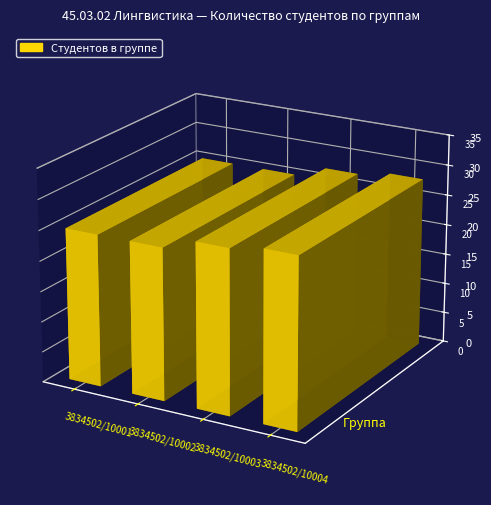

What is the minimum value shown in the chart?

25